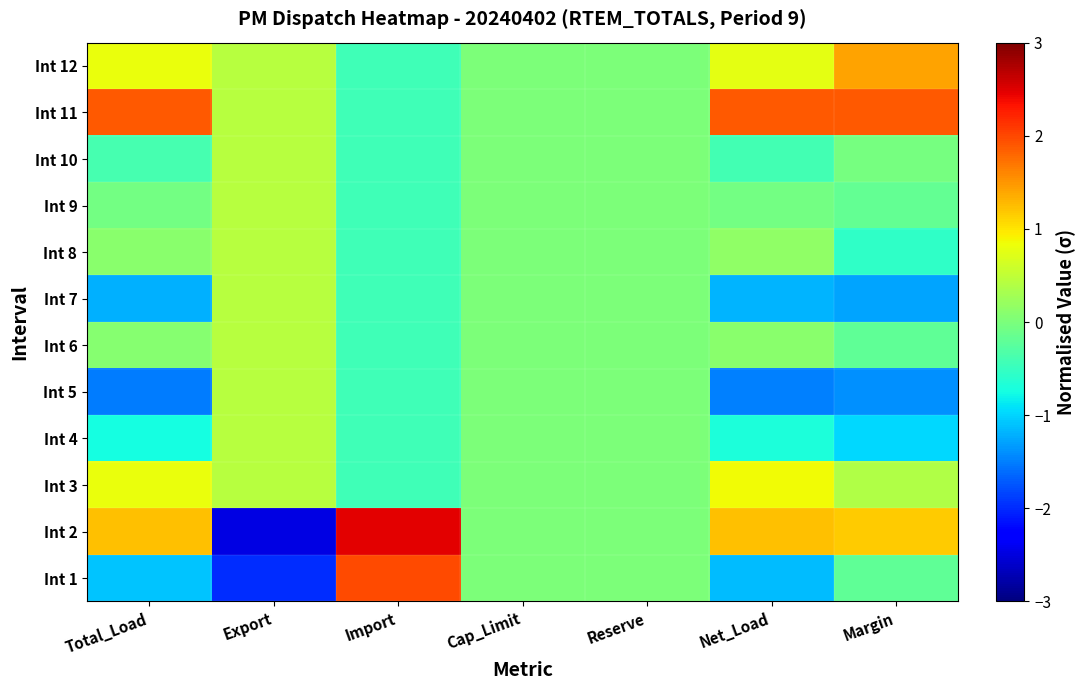

Reading right to left, what are all the values shown in this chart?

Int 1: Margin=-0.2	Net_Load=-1.1	Reserve=0.0	Cap_Limit=0.0	Import=2.0	Export=-2.0	Total_Load=-1.1
Int 2: Margin=1.2	Net_Load=1.2	Reserve=0.0	Cap_Limit=0.0	Import=2.5	Export=-2.5	Total_Load=1.2
Int 3: Margin=0.4	Net_Load=0.8	Reserve=0.0	Cap_Limit=0.0	Import=-0.4	Export=0.4	Total_Load=0.8
Int 4: Margin=-1.0	Net_Load=-0.7	Reserve=0.0	Cap_Limit=0.0	Import=-0.4	Export=0.4	Total_Load=-0.7
Int 5: Margin=-1.4	Net_Load=-1.5	Reserve=0.0	Cap_Limit=0.0	Import=-0.4	Export=0.4	Total_Load=-1.5
Int 6: Margin=-0.2	Net_Load=0.1	Reserve=0.0	Cap_Limit=0.0	Import=-0.4	Export=0.4	Total_Load=0.1
Int 7: Margin=-1.3	Net_Load=-1.2	Reserve=0.0	Cap_Limit=0.0	Import=-0.4	Export=0.4	Total_Load=-1.2
Int 8: Margin=-0.6	Net_Load=0.2	Reserve=0.0	Cap_Limit=0.0	Import=-0.4	Export=0.4	Total_Load=0.1
Int 9: Margin=-0.2	Net_Load=-0.0	Reserve=0.0	Cap_Limit=0.0	Import=-0.4	Export=0.4	Total_Load=-0.1
Int 10: Margin=-0.0	Net_Load=-0.4	Reserve=0.0	Cap_Limit=0.0	Import=-0.4	Export=0.4	Total_Load=-0.4
Int 11: Margin=1.9	Net_Load=1.9	Reserve=0.0	Cap_Limit=0.0	Import=-0.4	Export=0.4	Total_Load=1.9
Int 12: Margin=1.4	Net_Load=0.8	Reserve=0.0	Cap_Limit=0.0	Import=-0.4	Export=0.4	Total_Load=0.8